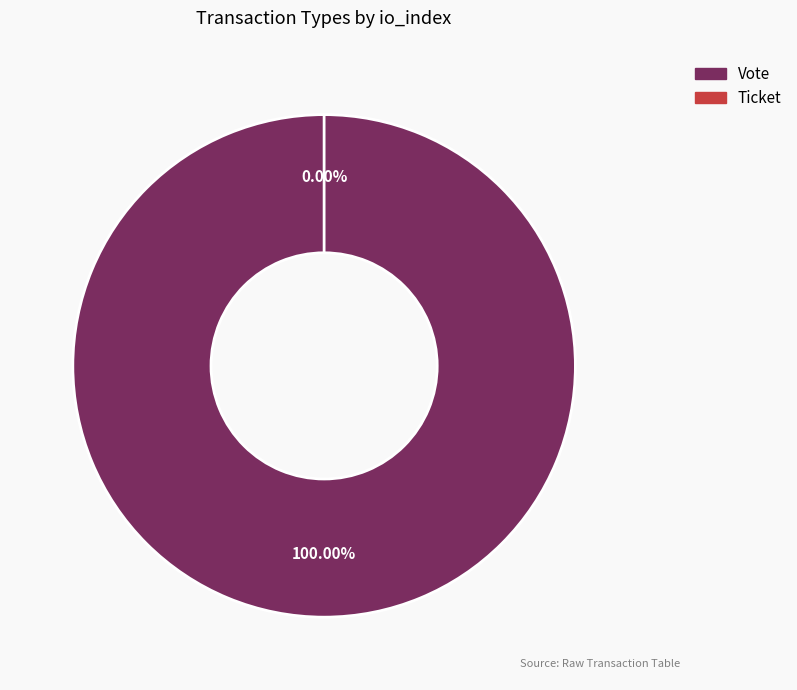

True or false: Ticket accounts for 0% of the total.

True